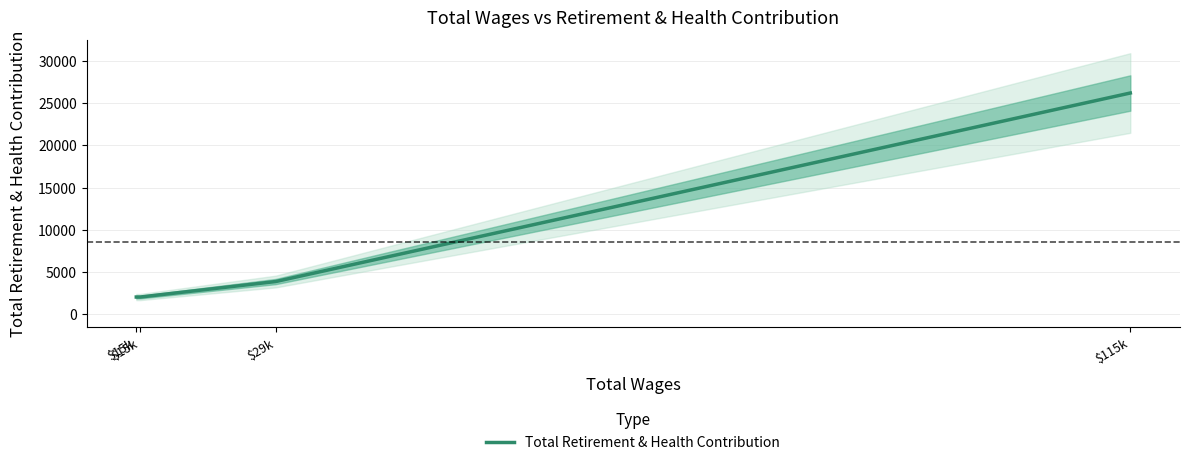

Count the number of values greater than 3869.

1